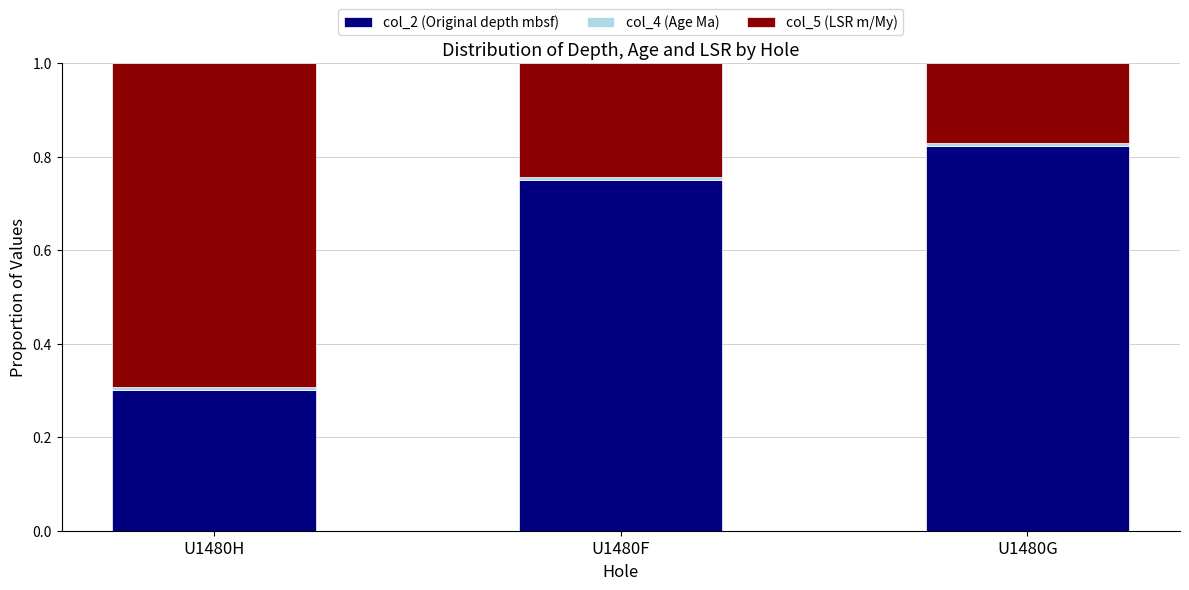

Which category has the lowest value in the col_2 (Original depth mbsf) series?

U1480H